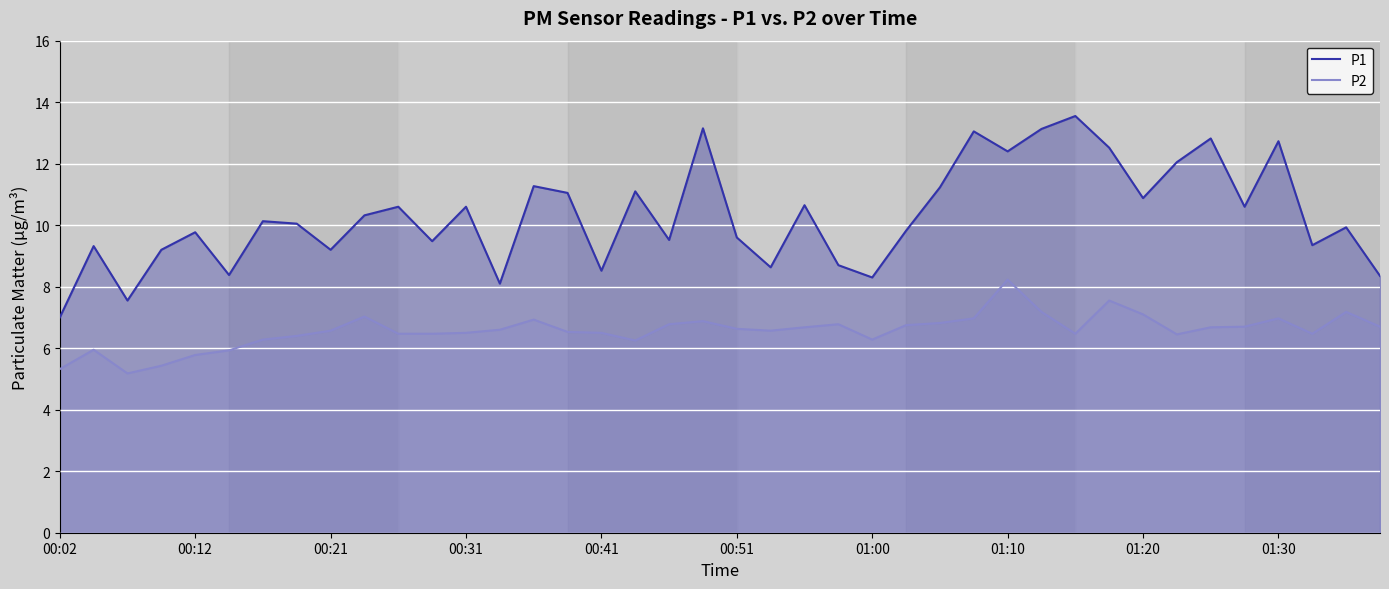

Is the value of P1 at 39 greater than the value of P2 at 22?

Yes